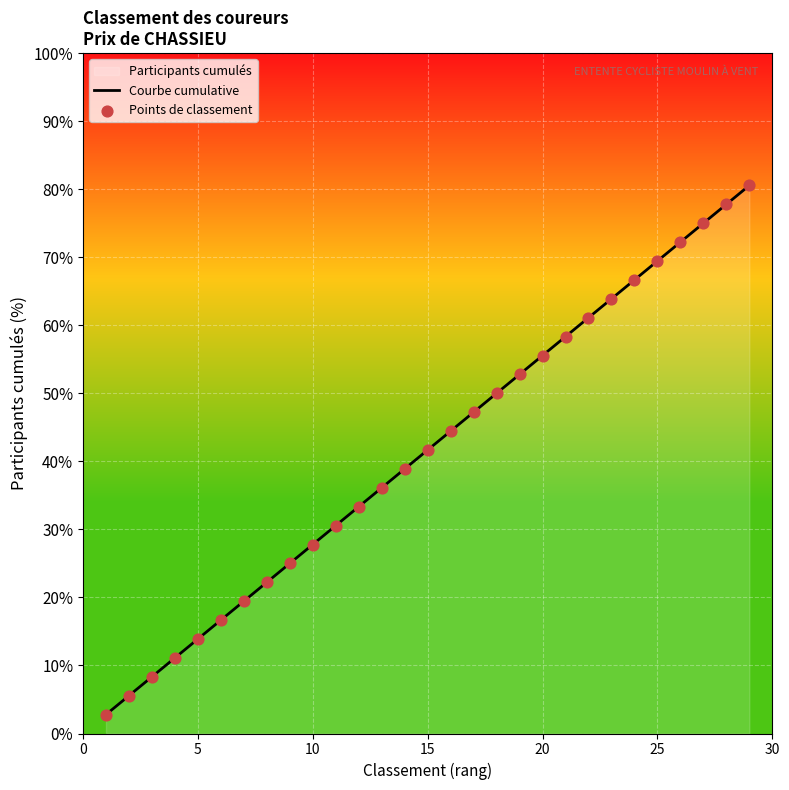

What is the maximum value shown in the chart?

80.6